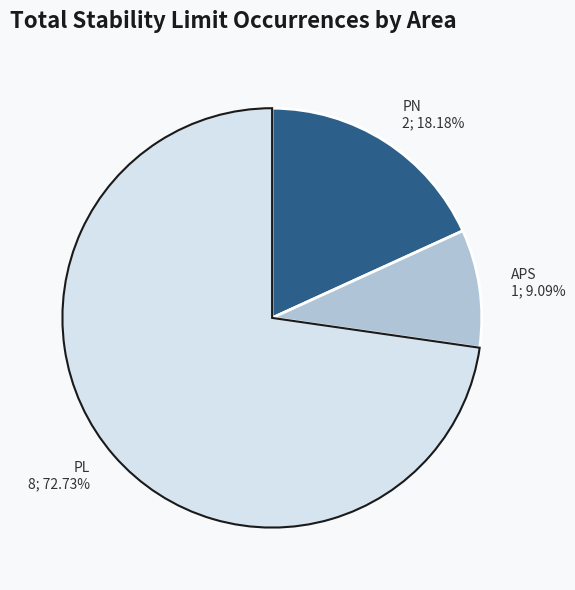

Does any single category account for the majority?

Yes